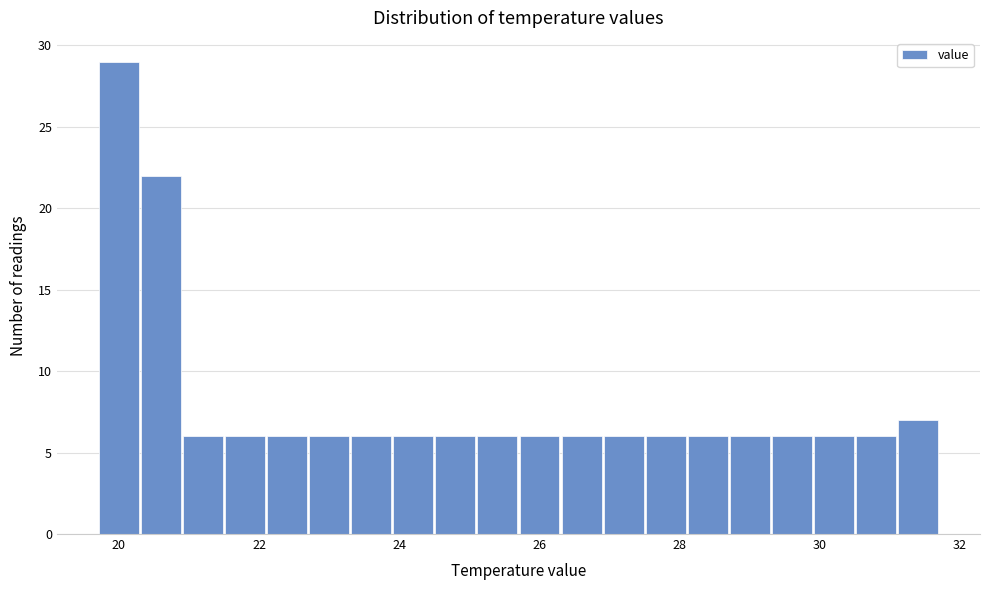

Read against the x-axis, roughly where is the centre of the tallest bar?

20.0